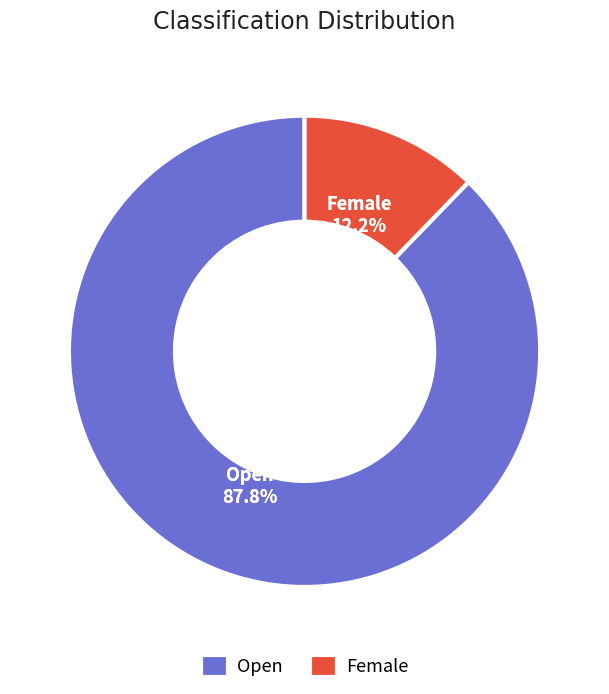

Is the sum of Female and Open greater than half?

Yes